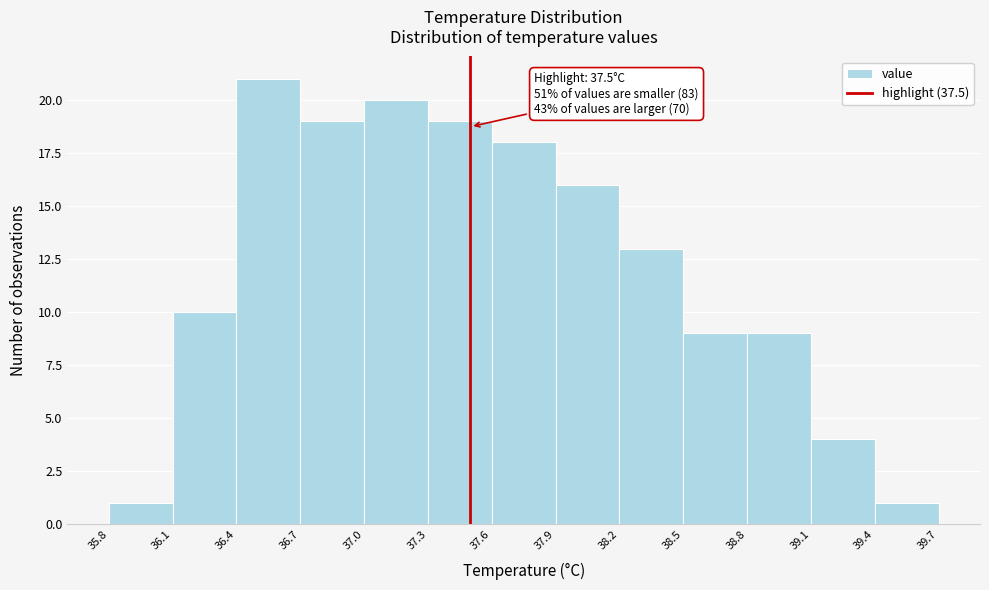

Over which range of the x-axis is the bar tallest?

36.4 to 36.7